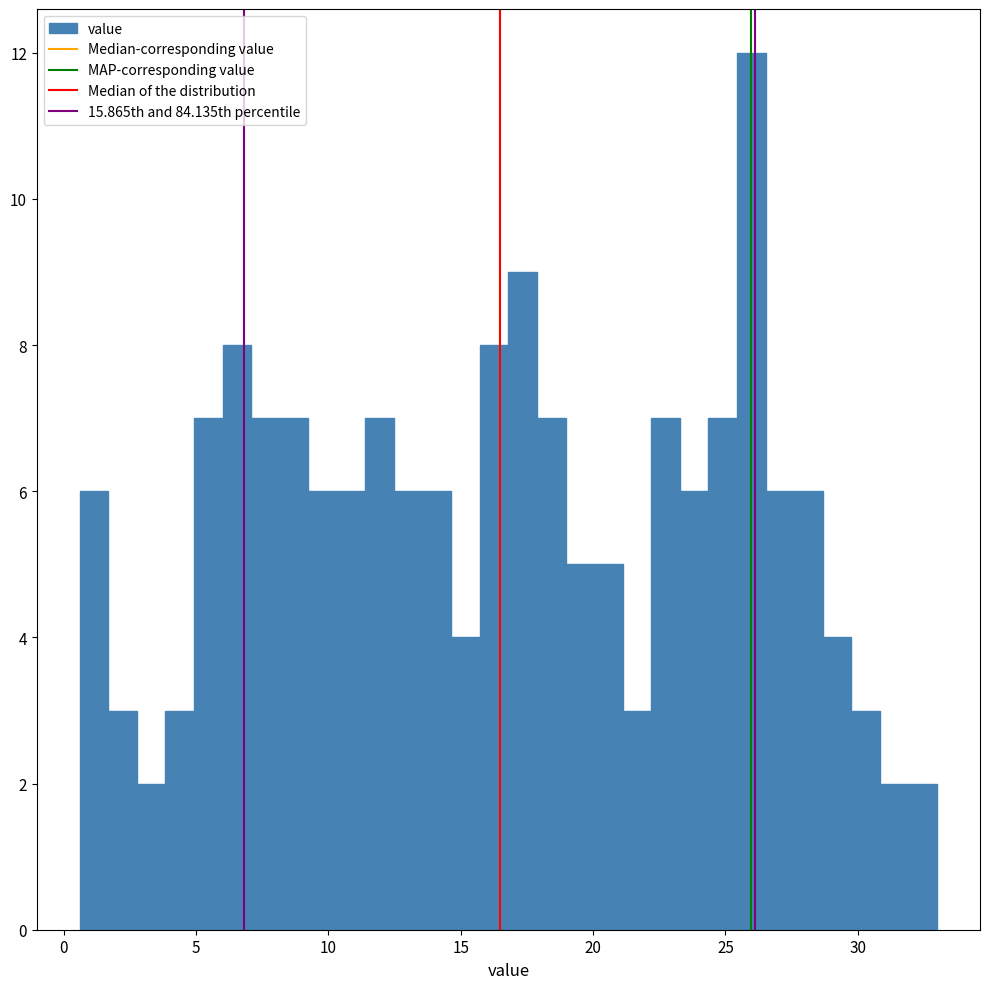

Read against the x-axis, roughly where is the centre of the tallest bar?

26.0